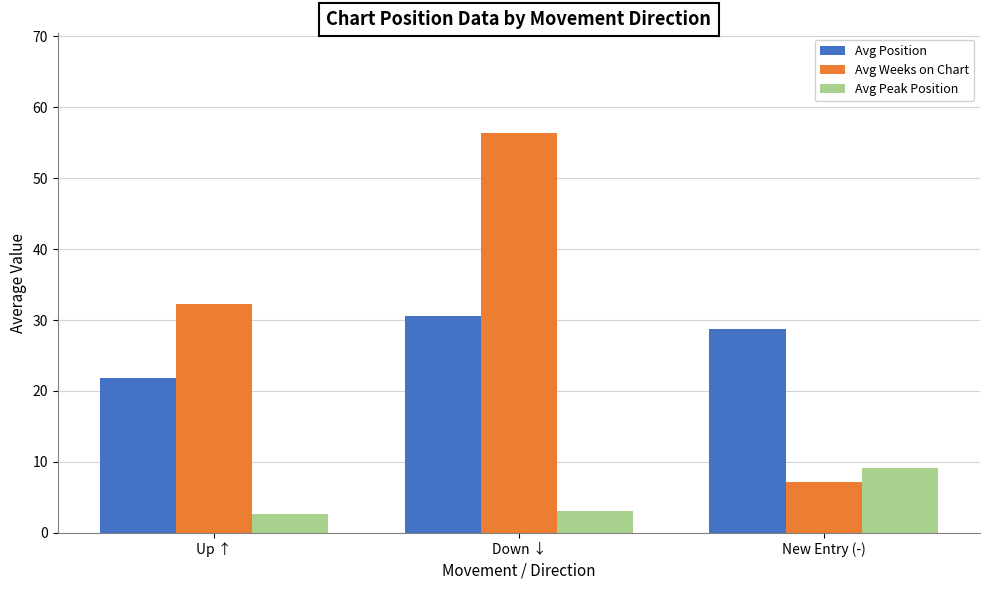

What is the smallest value displayed?

2.7